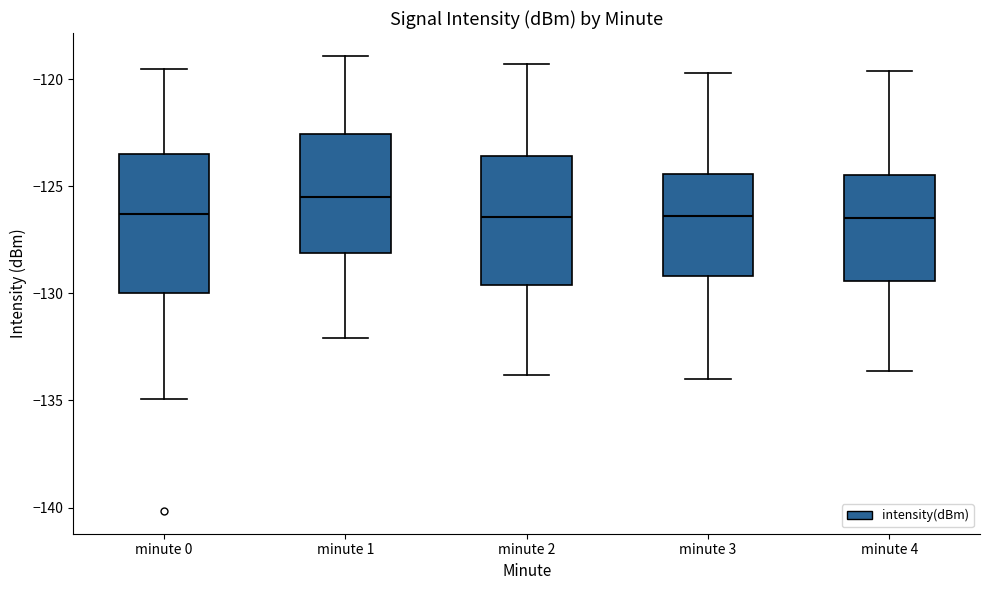

Reading left to right, read every box against the y-axis: the position of its median line, the range the box covers, and the ends of its whiskers. The values are not printed on the chart, so give them approximately, as read against the axis.

minute 0: median -126.5, box -130.0 to -123.5, whiskers -135.0 to -119.5
minute 1: median -125.5, box -128.0 to -122.5, whiskers -132.0 to -119.0
minute 2: median -126.5, box -129.5 to -123.5, whiskers -134.0 to -119.5
minute 3: median -126.5, box -129.0 to -124.5, whiskers -134.0 to -119.5
minute 4: median -126.5, box -129.5 to -124.5, whiskers -133.5 to -119.5